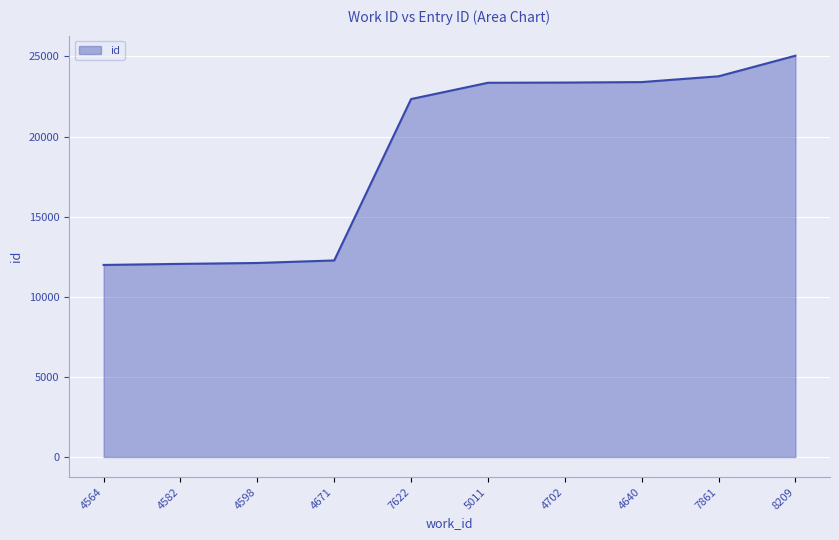

Between 5011 and 4671, which is larger?

5011